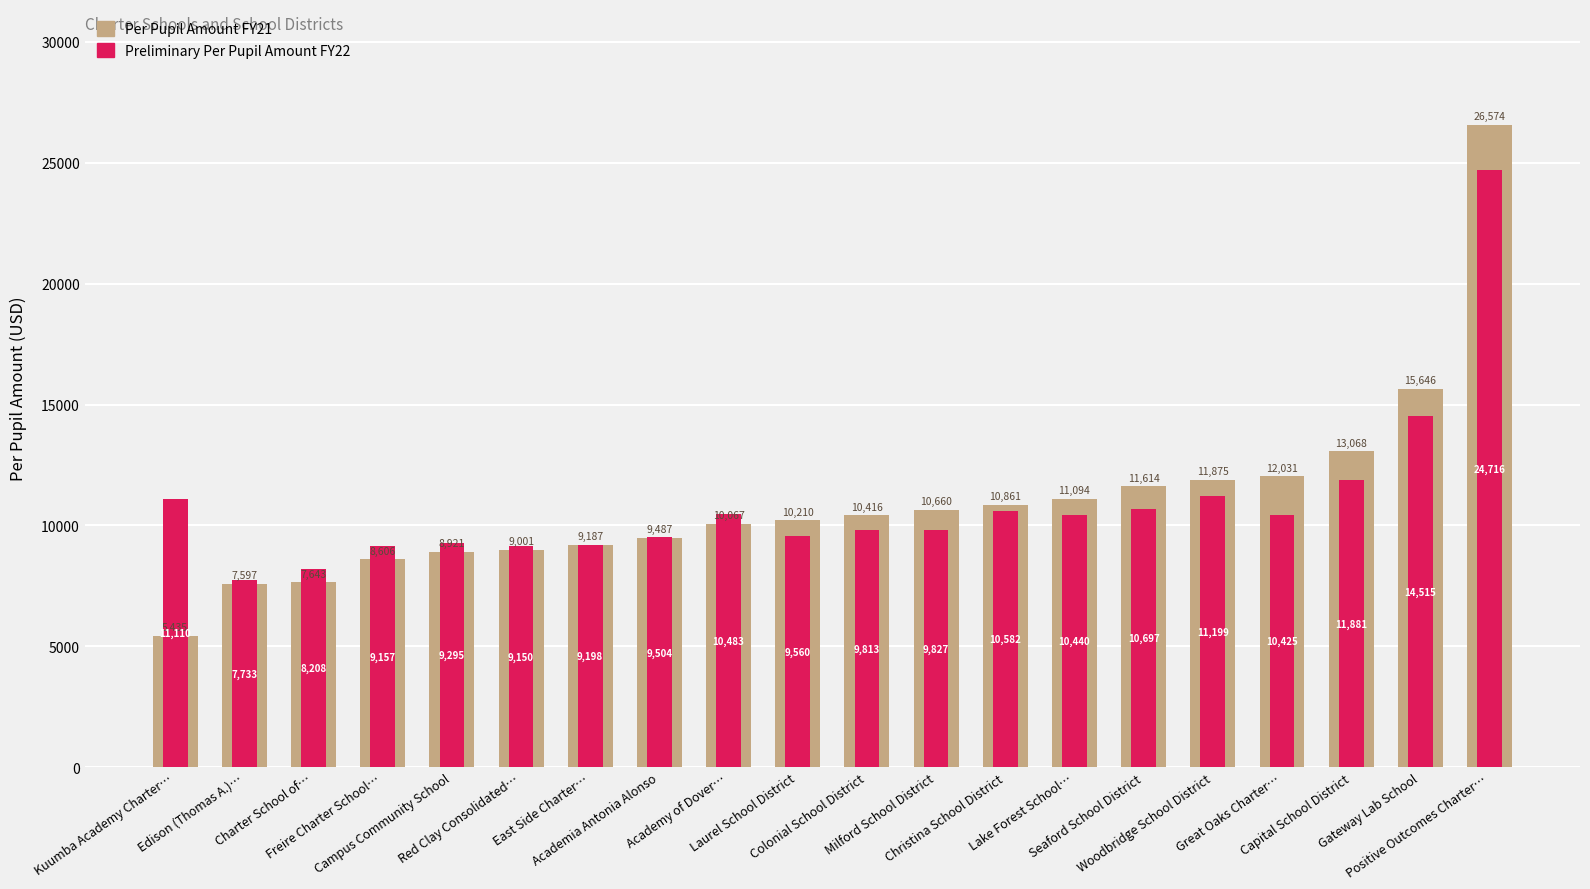

How many bars are there in each group?

2